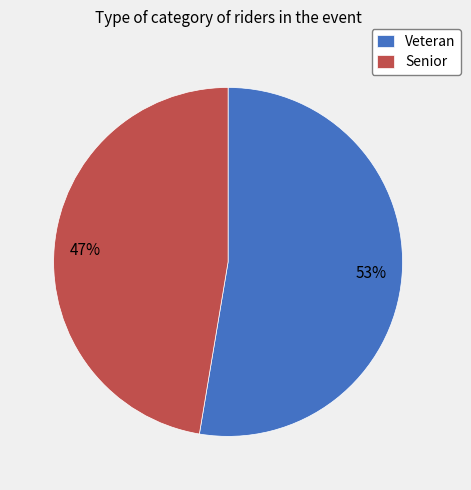

To the nearest percent, what is the combined percentage of Senior and Veteran?

100%